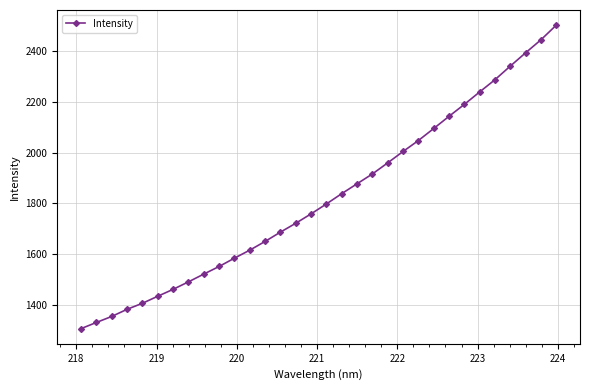

How many lines are shown in the chart?

1